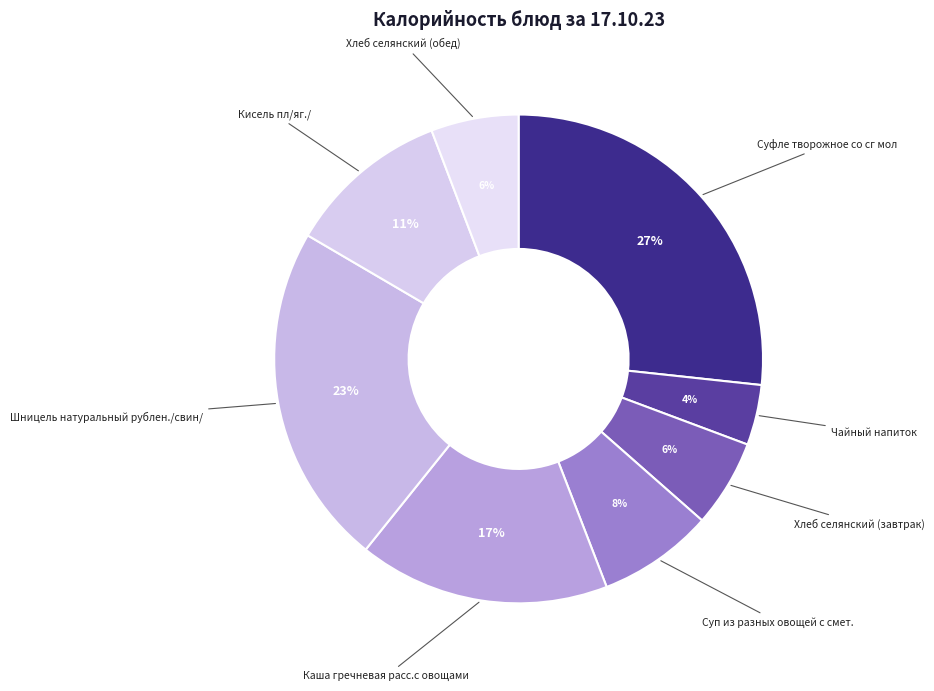

The Суфле творожное со сг мол slice represents 27% of the pie. True or false?

True